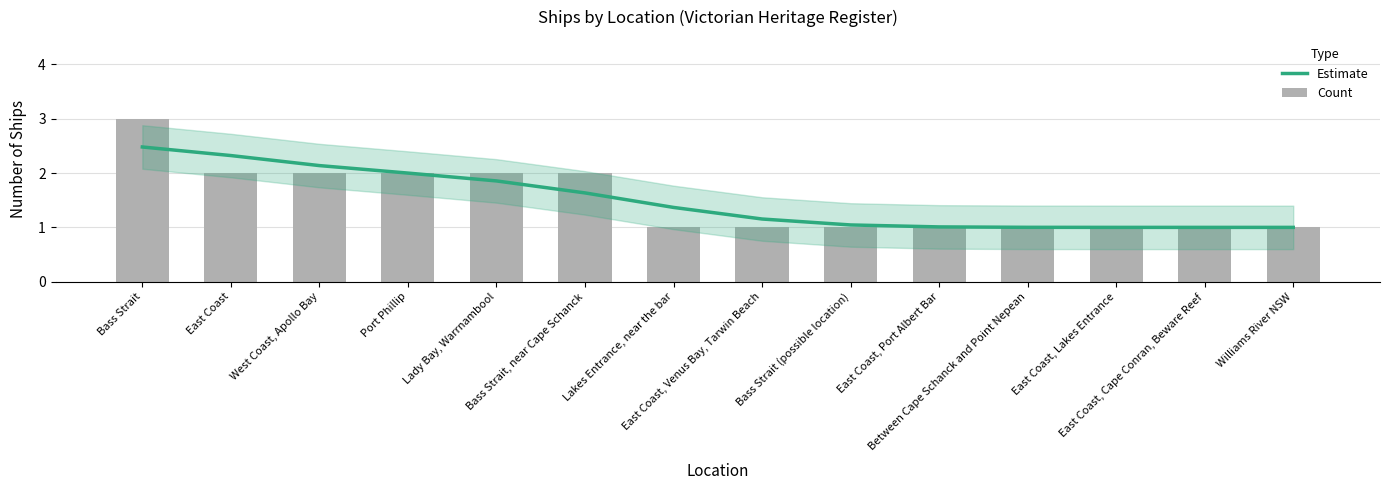

List the series in order of their peak value, highest first.

Count, Estimate